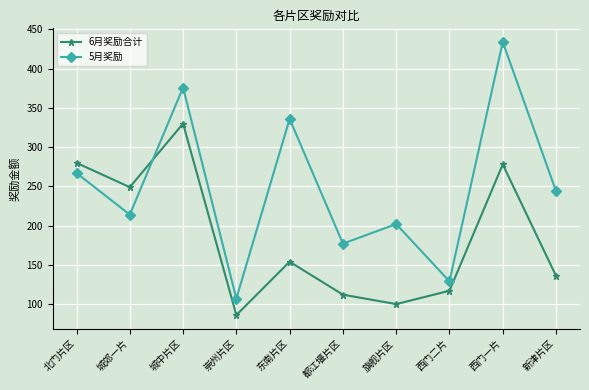

List the series in order of their peak value, highest first.

5月奖励, 6月奖励合计